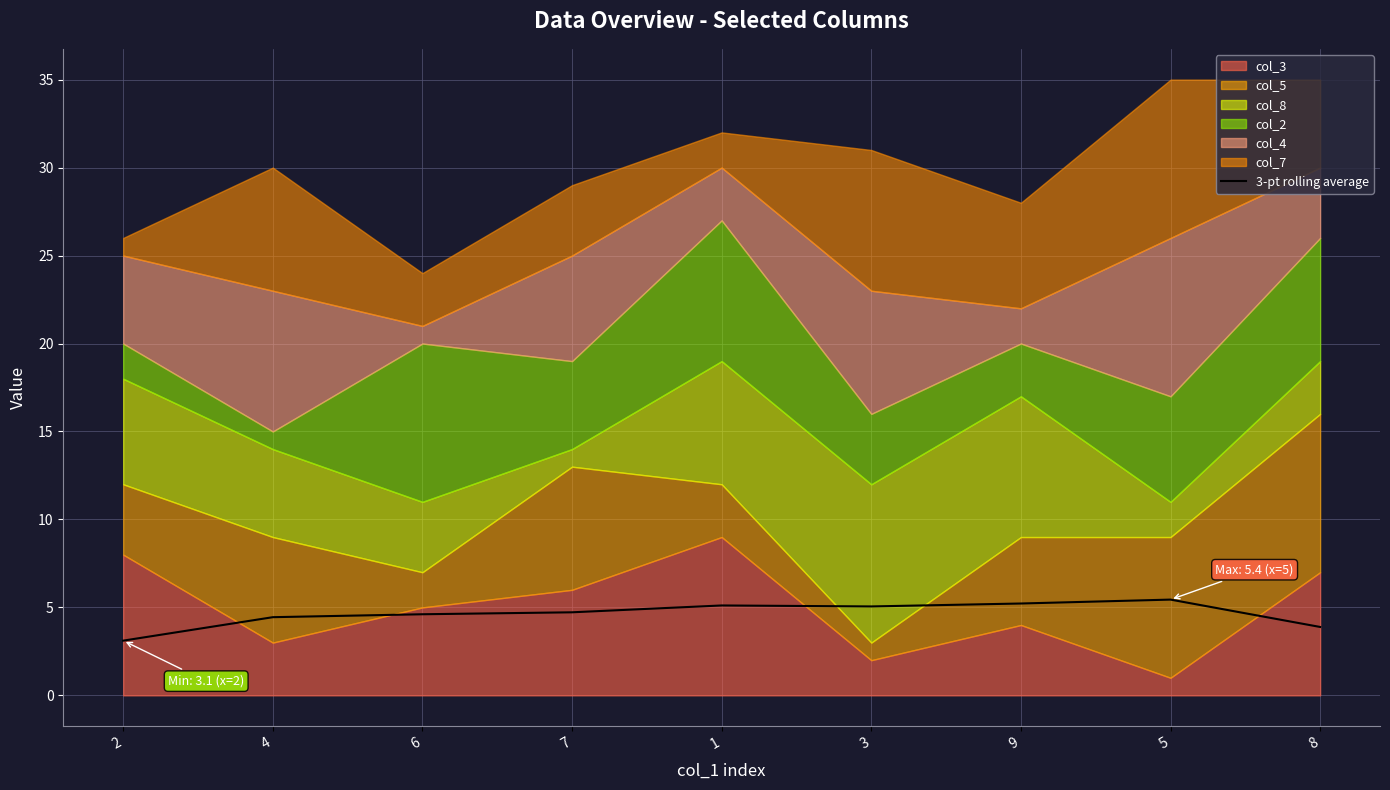

Rank the categories by value from lowest to highest.

2, 8, 4, 6, 7, 3, 1, 9, 5